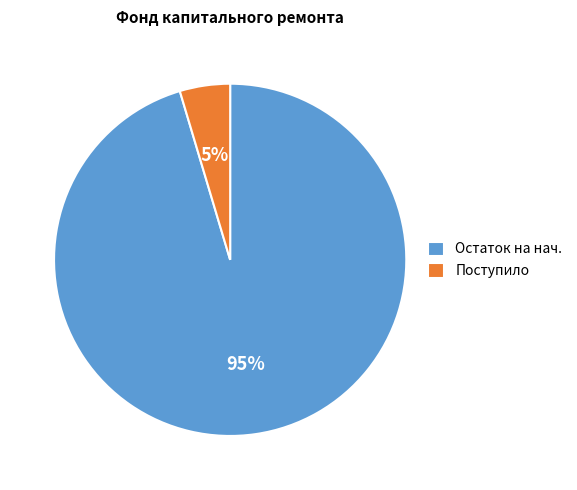

Is there any slice that represents more than half of the pie?

Yes